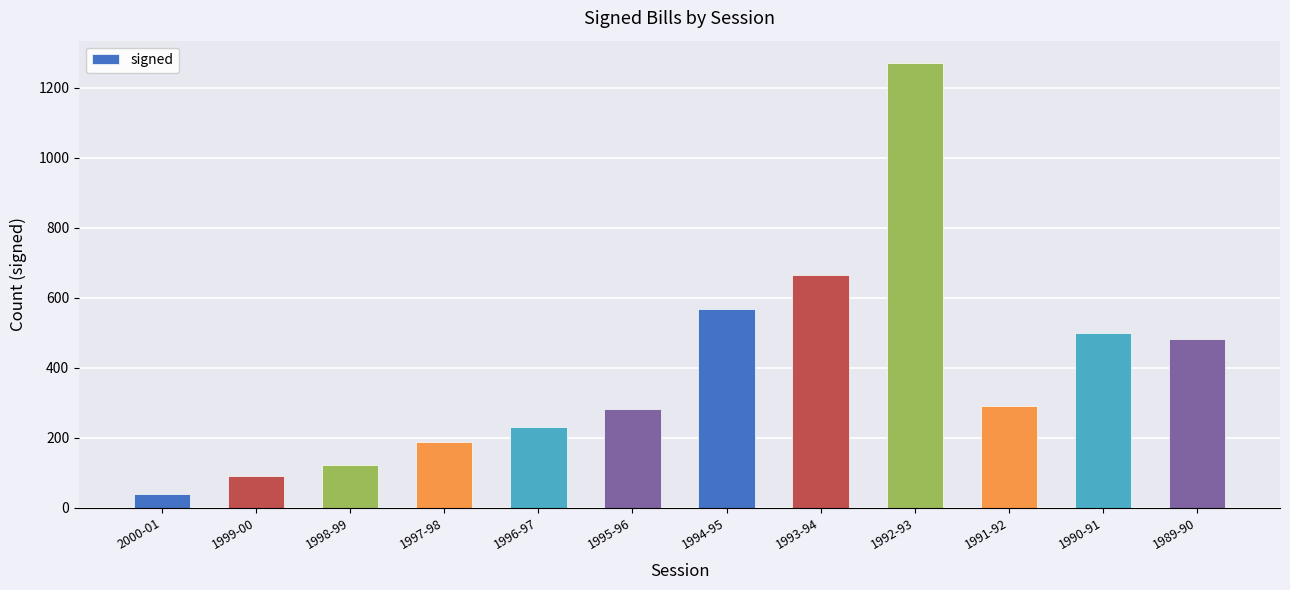

What is the label of the 10th bar from the left?

1991-92